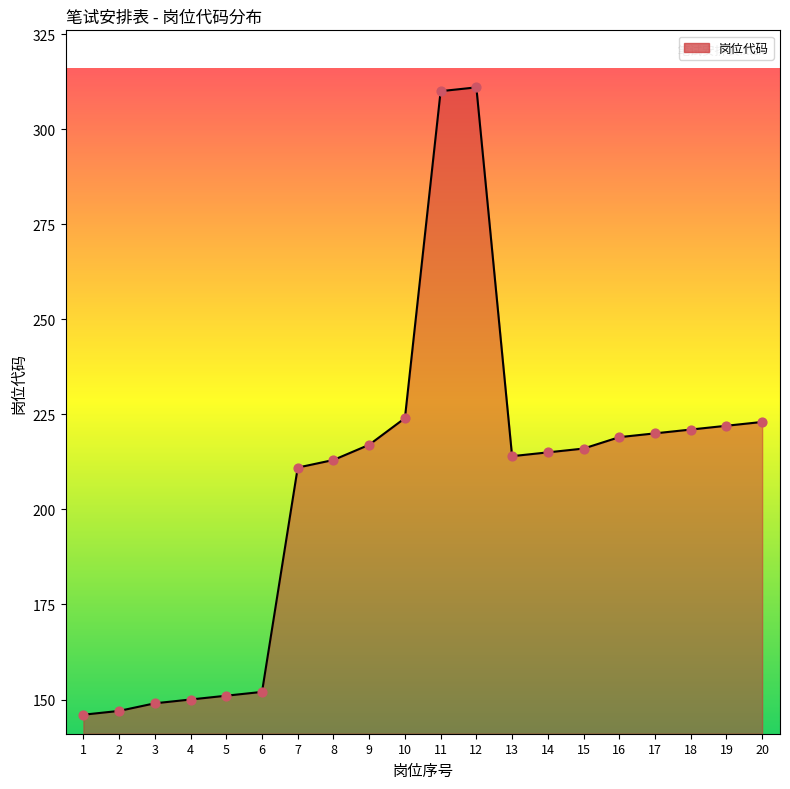

What is the change in value from 4 to 15?

+66